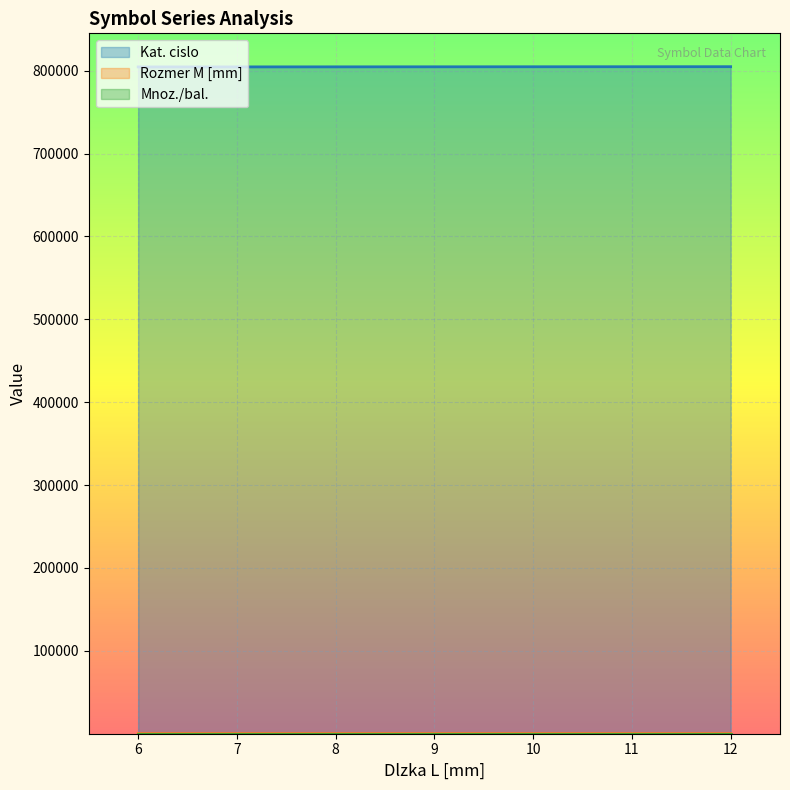

Is it true that Kat. cislo equals 804902 at 12?

True